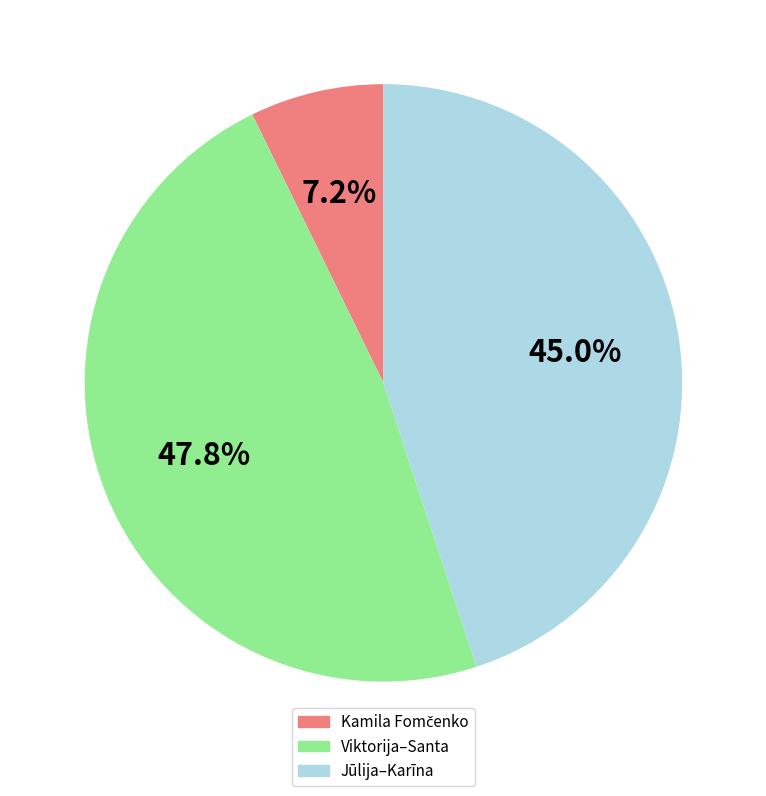

Does any single category account for the majority?

No